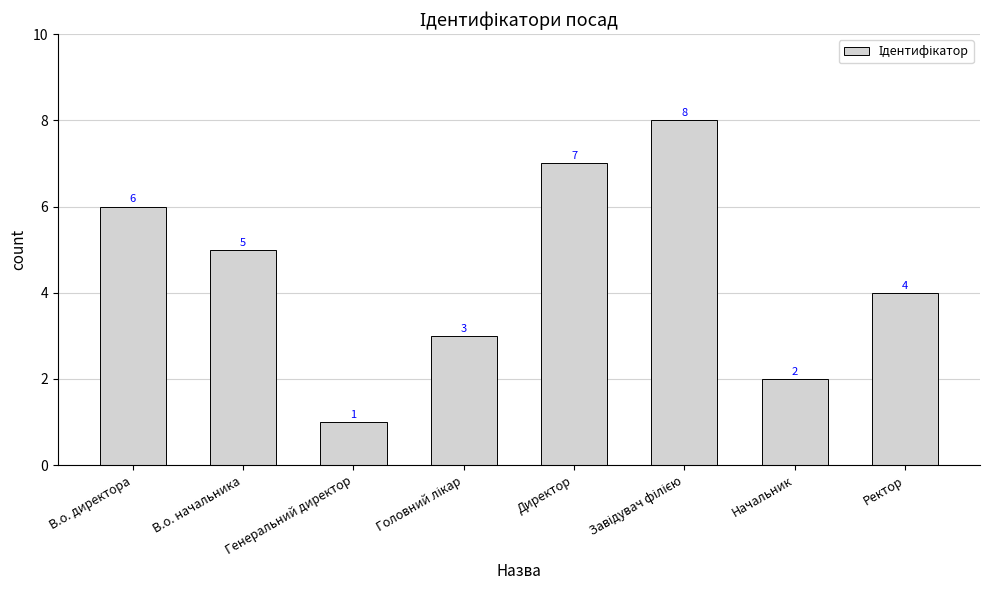

Does the chart contain stacked bars?

No